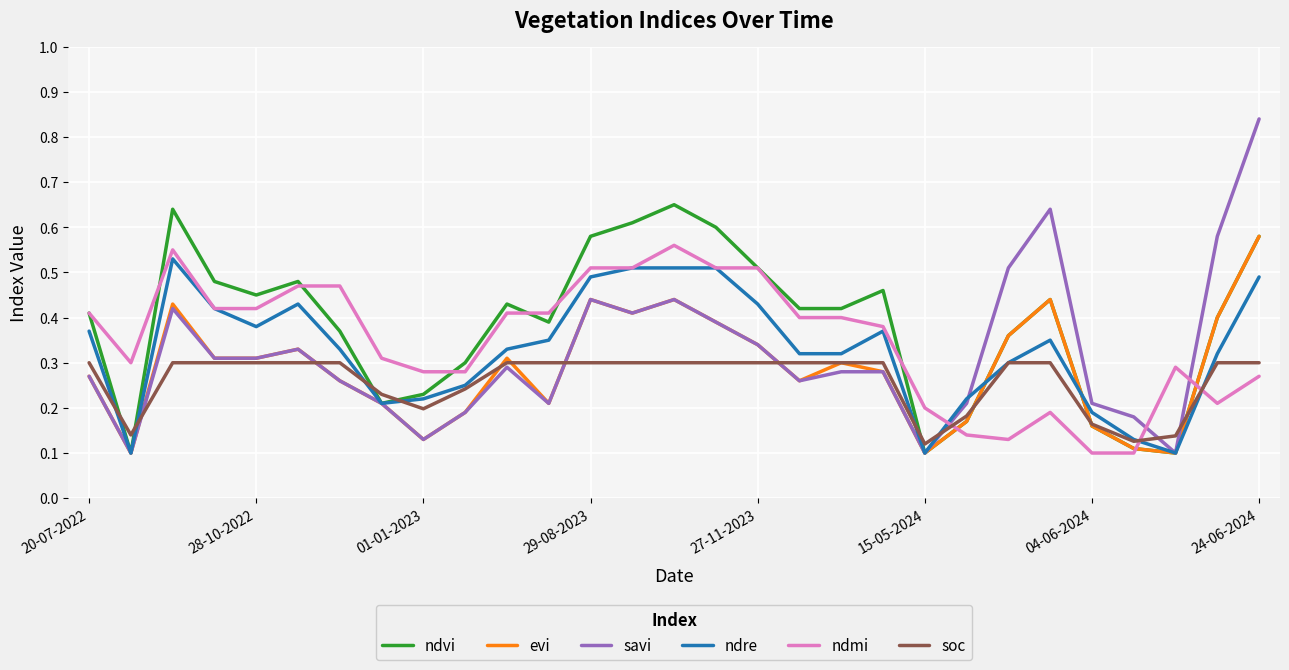

How many lines are shown in the chart?

6